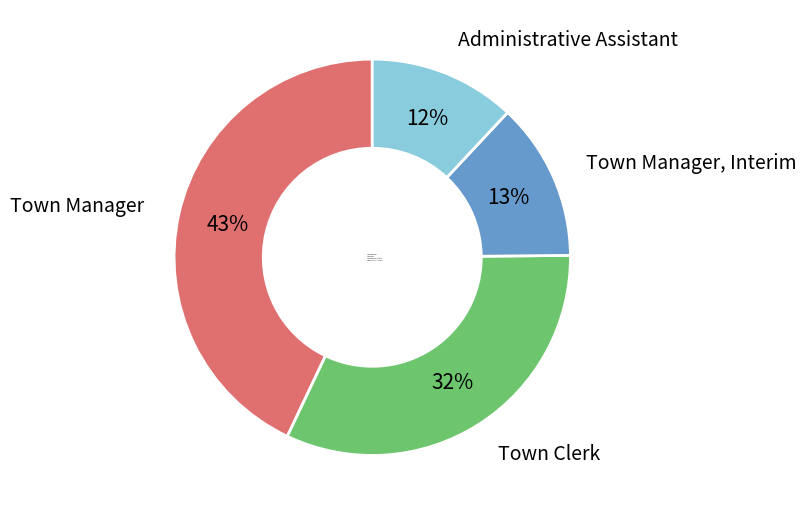

How many slices are in this pie chart?

4